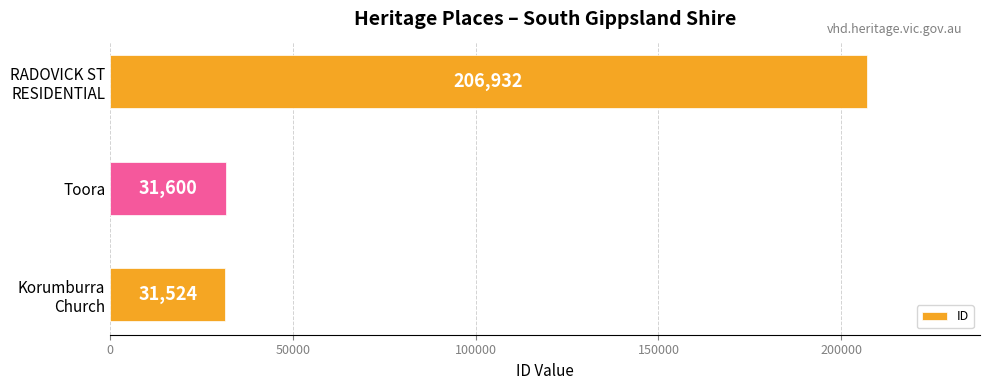

What is the difference between the second highest and minimum values?

76